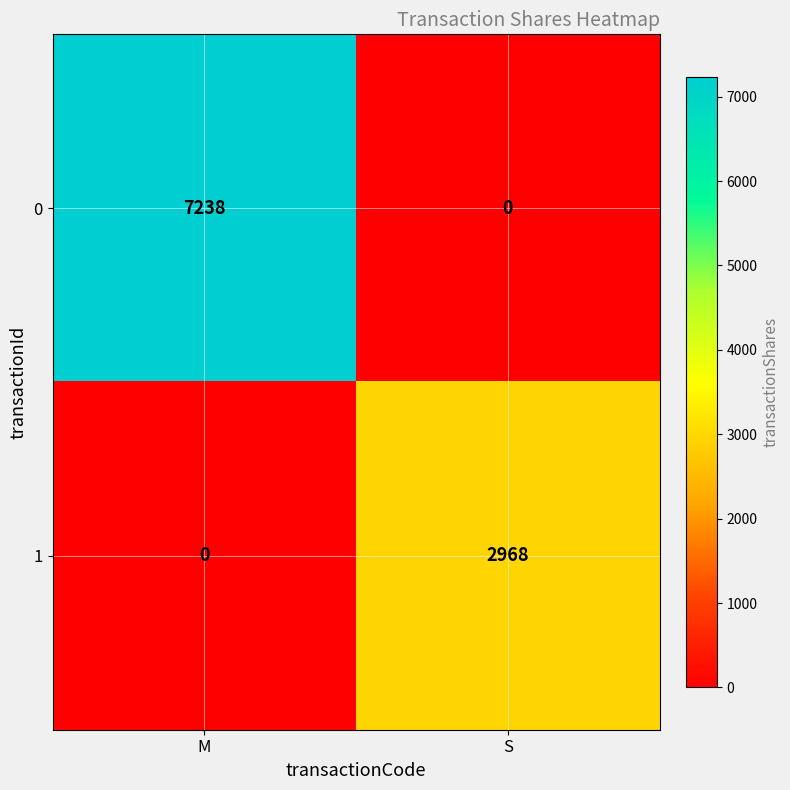

Count the number of categories in the chart.

2